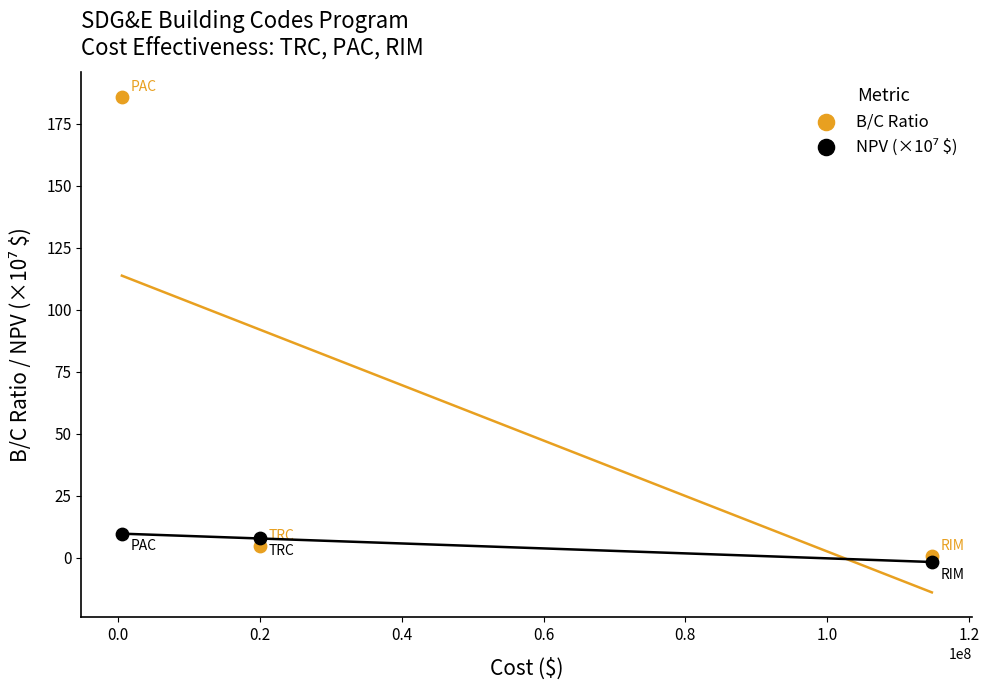

Across all data points, what is the range of X values (max minus min)?

114237831.9